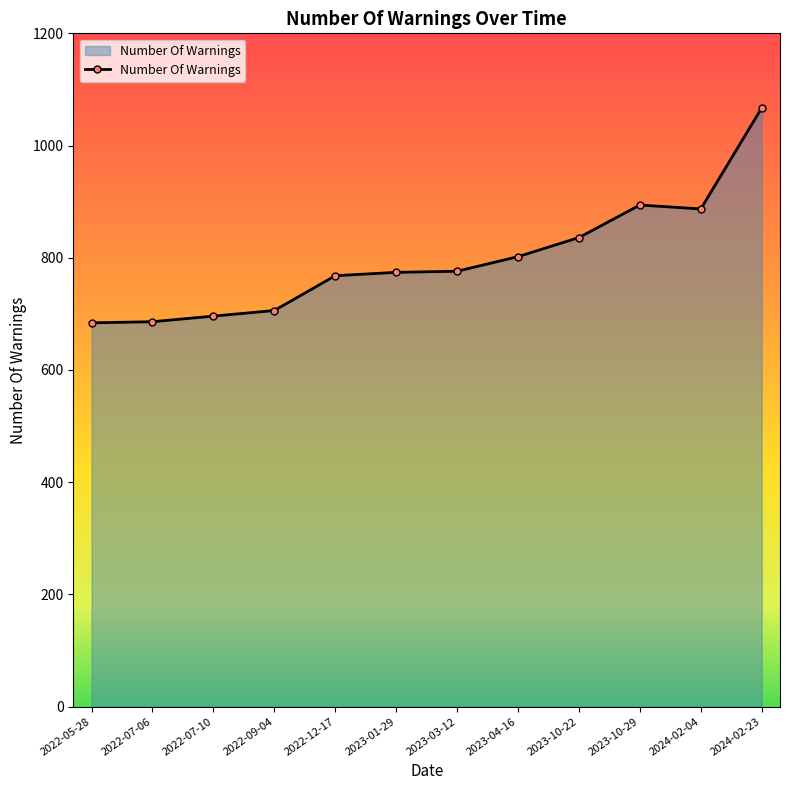

Does the chart have visible grid lines?

No